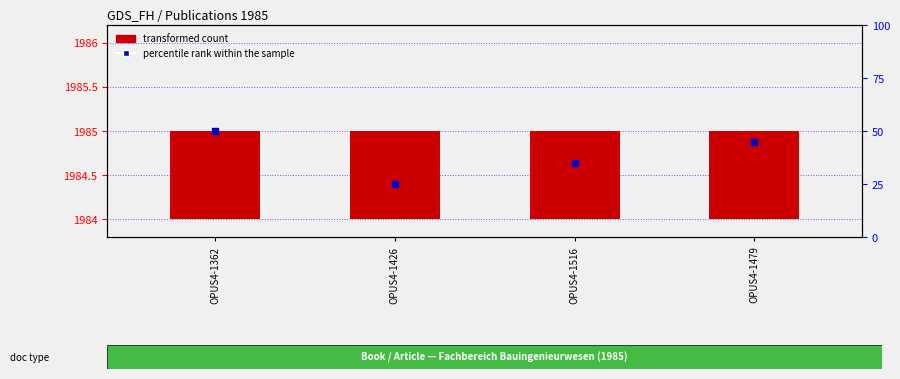

Which series contains the lowest Y value?

transformed count